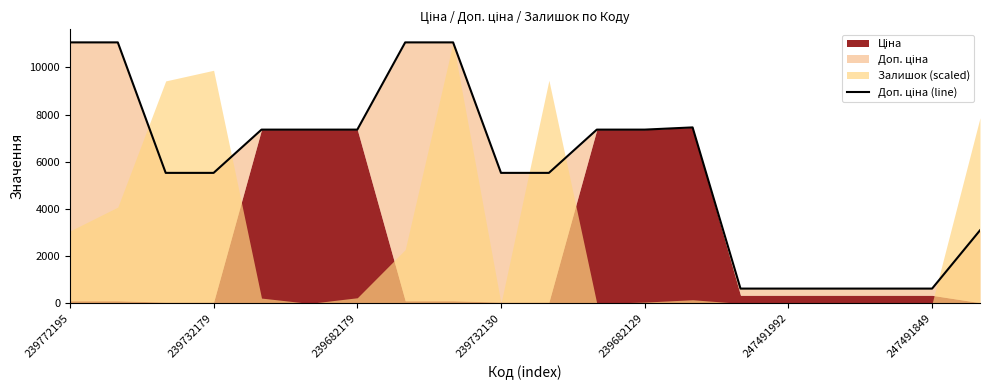

The chart shows a value of 11055.0 at 7. True or false?

True